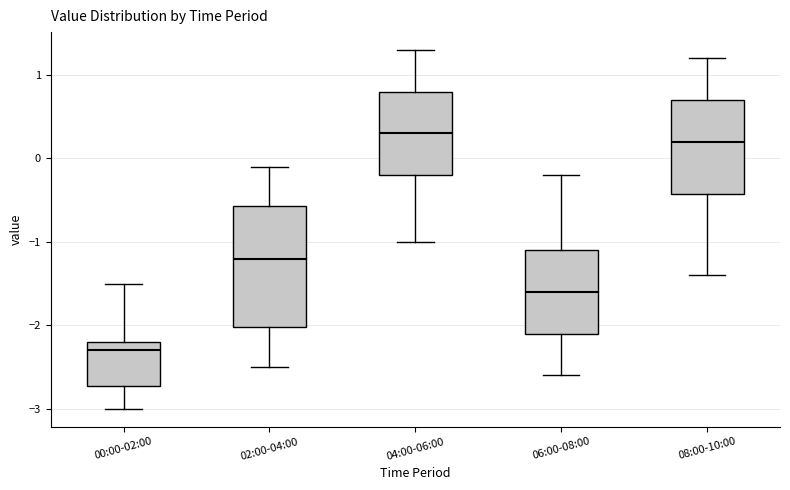

Where does the median line of the box for 08:00-10:00 sit on the y-axis? The values are not printed on the chart, so give them approximately, as read against the axis.

0.2